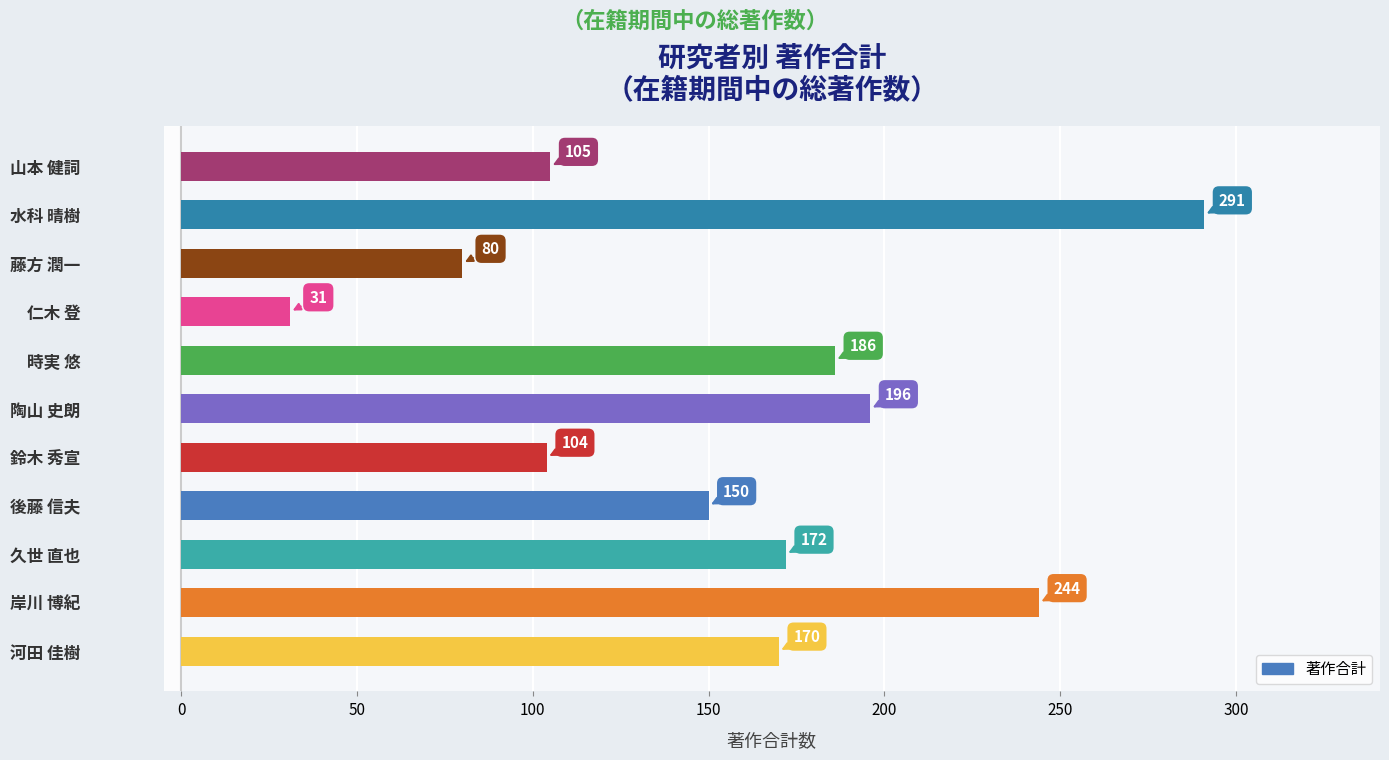

True or false: the data shows 150 at 後藤 信夫.

True